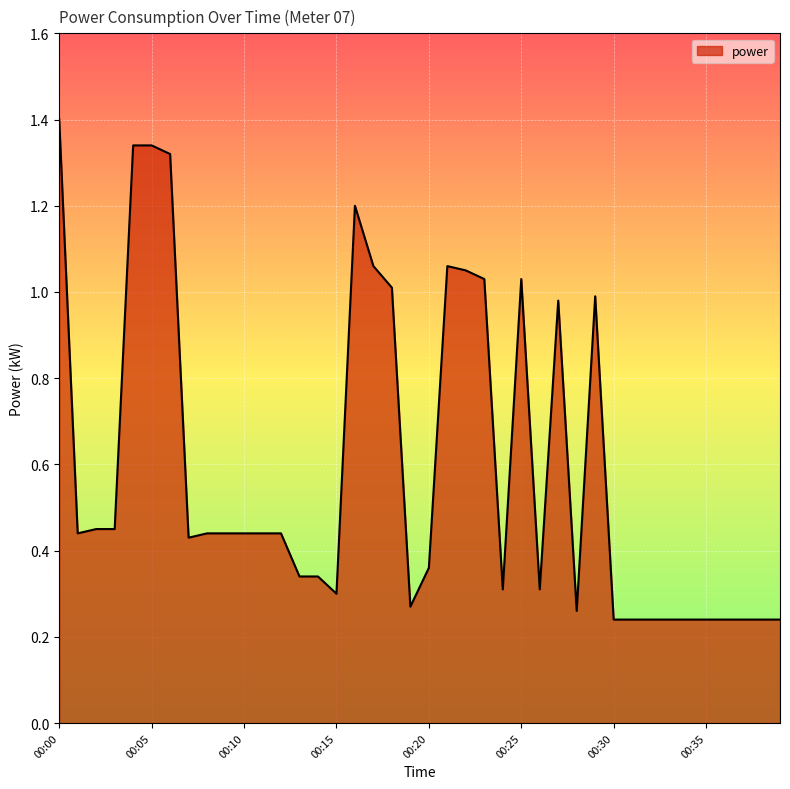

What is the maximum value shown in the chart?

1.4